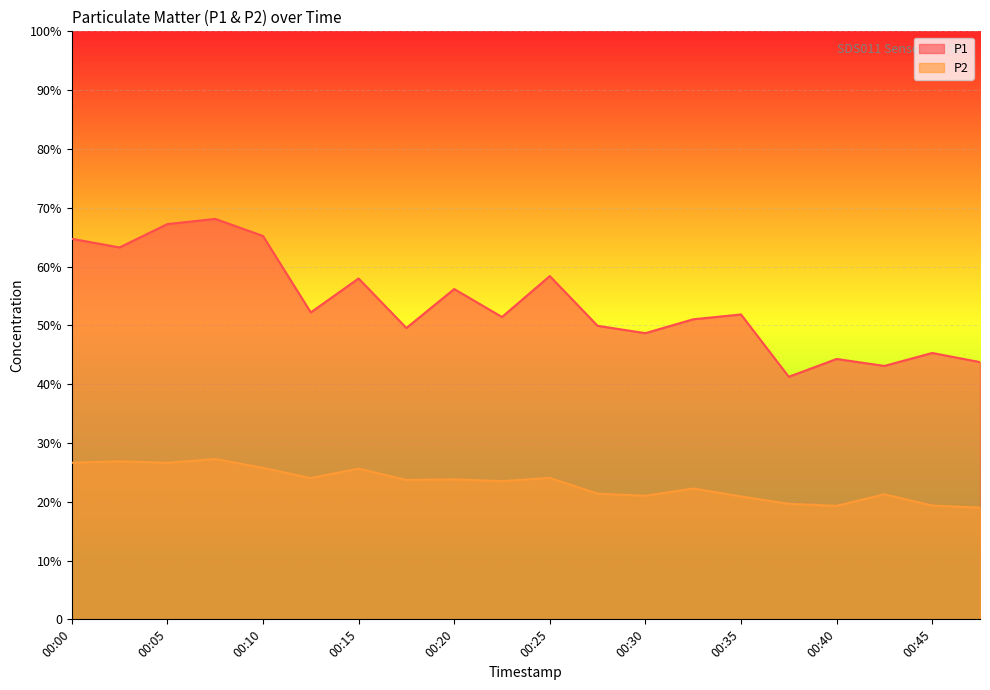

What is the highest value of the P2 series?

27.3